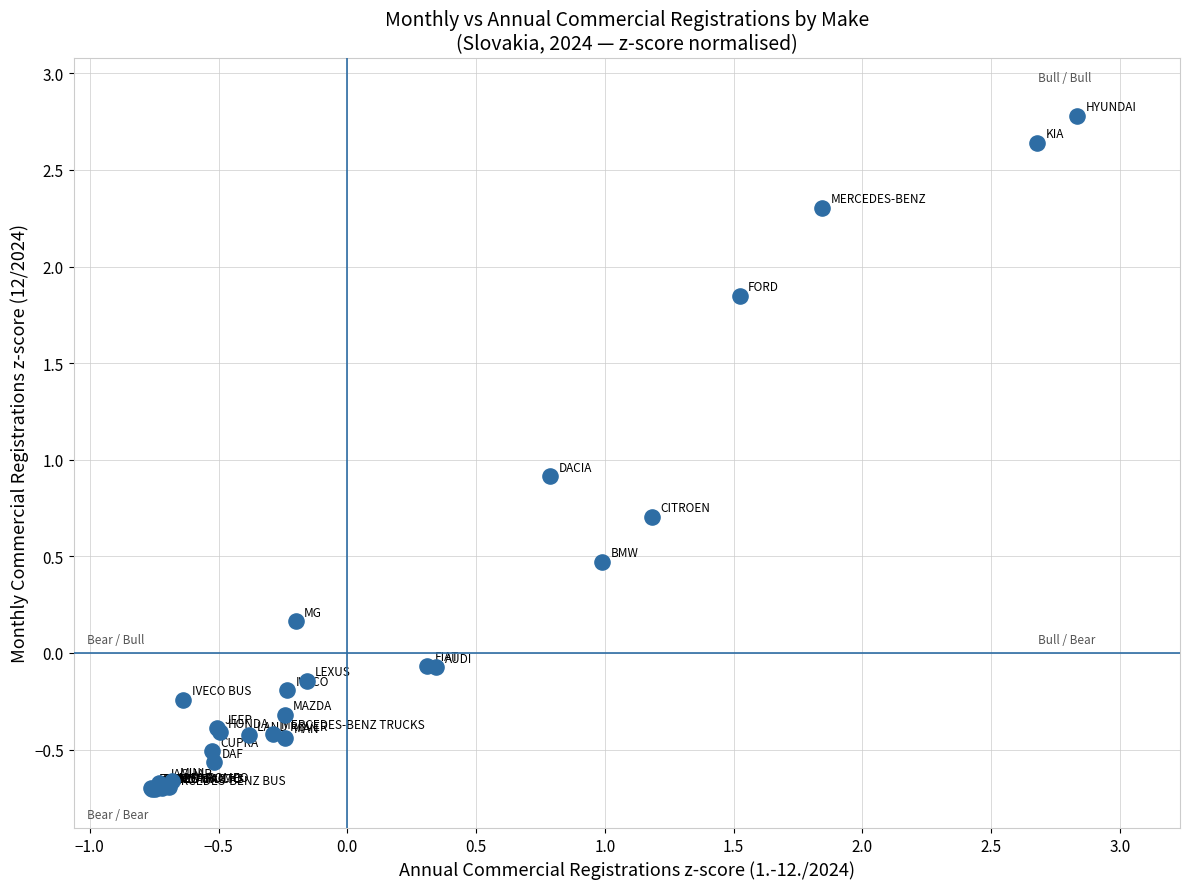

What Y value in the scatter plot is closest to 1?

0.9